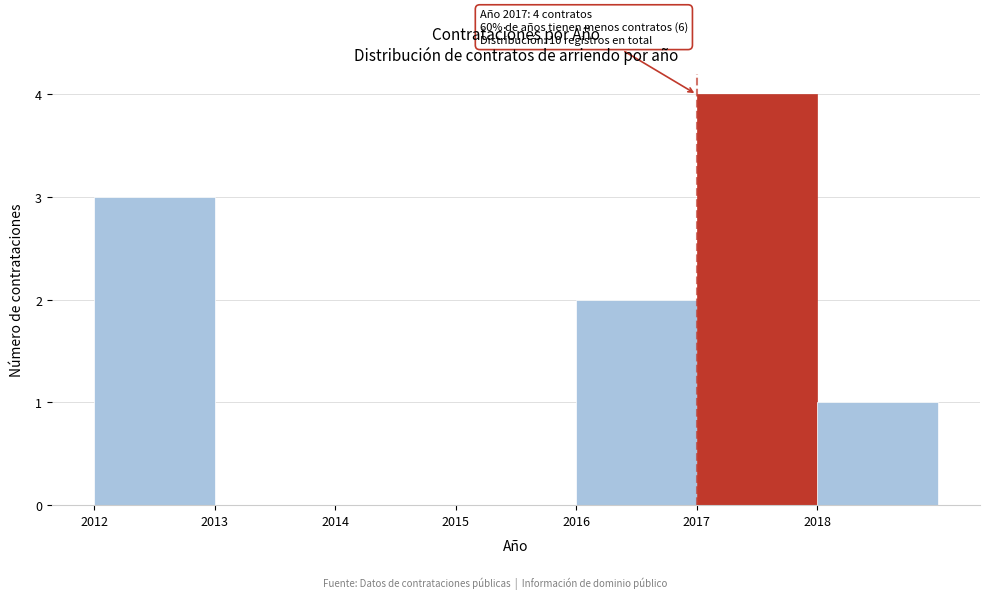

Over which range of the x-axis is the bar tallest?

2017 to 2018